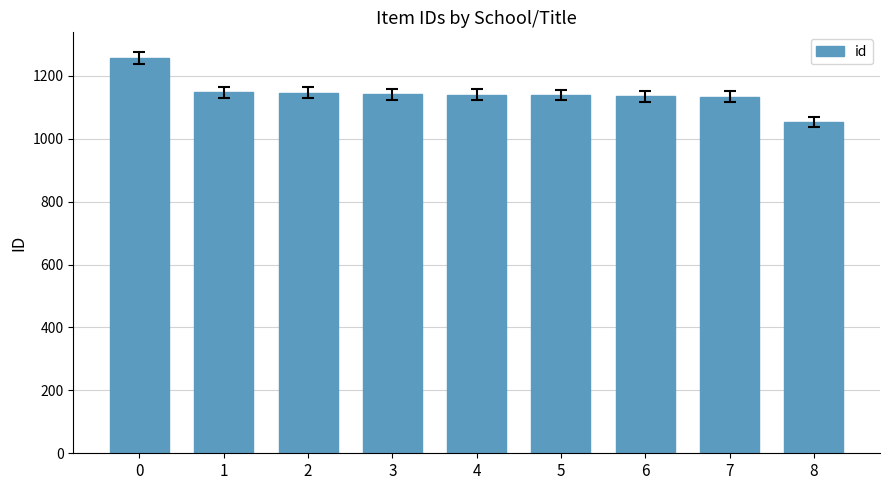

What is the change in value from 4 to 7?

-6